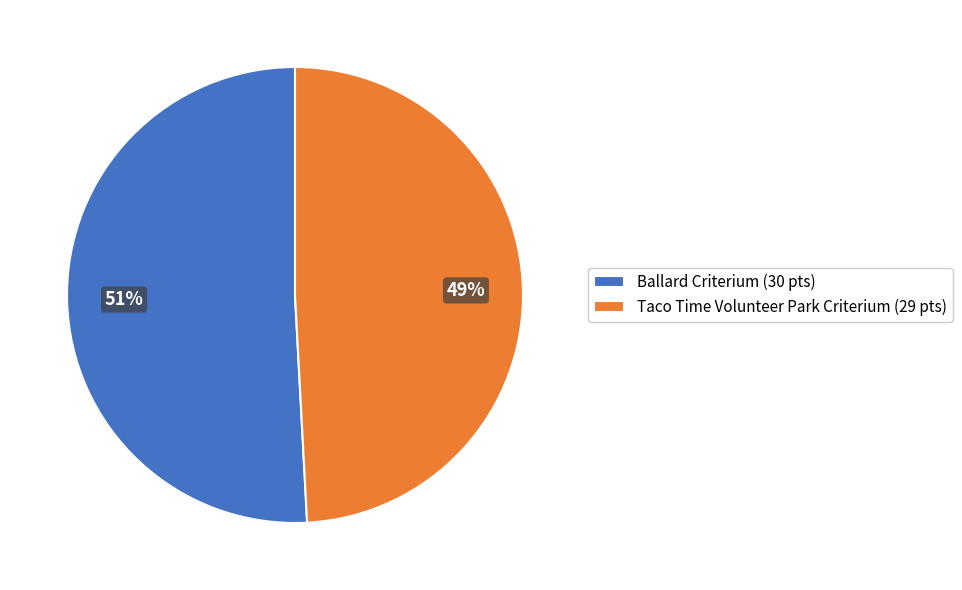

Is there any slice that represents more than half of the pie?

Yes